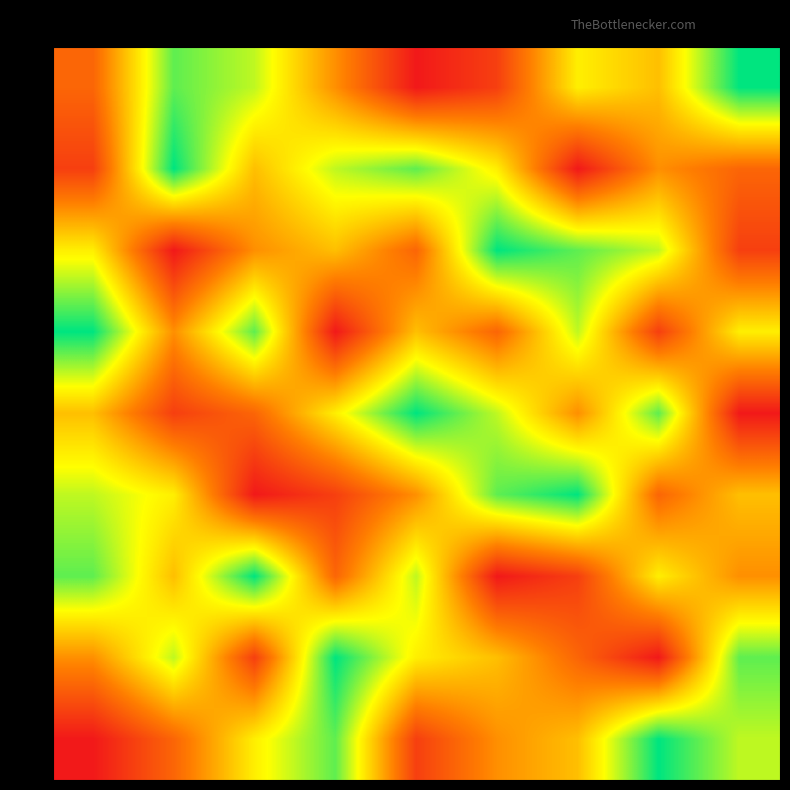

What is the total value across all series at C8?

45